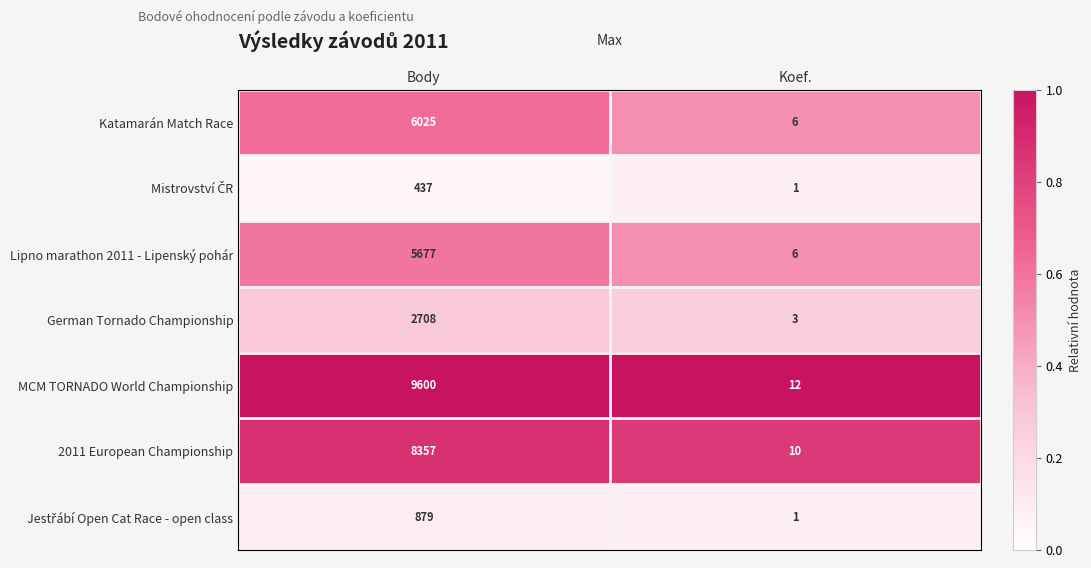

What is the greatest value displayed?

9600